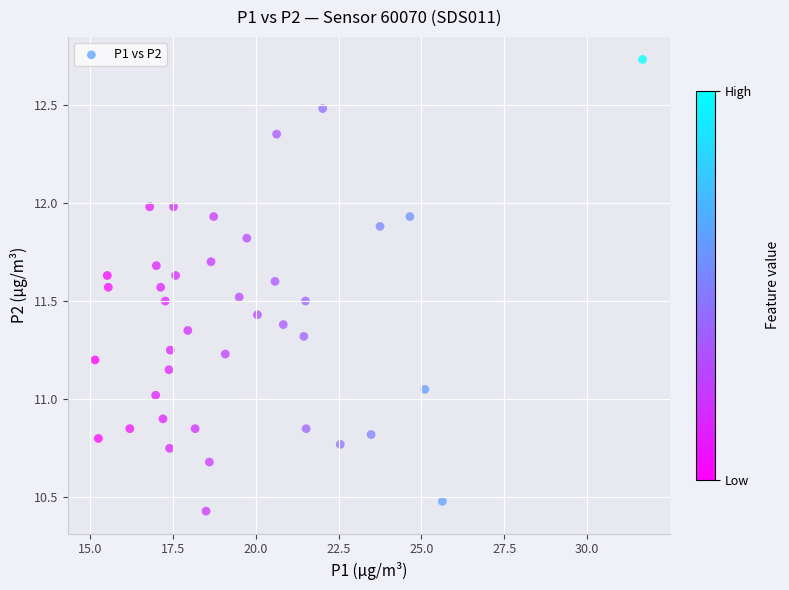

What is the range of Y values (max minus min)?

2.3